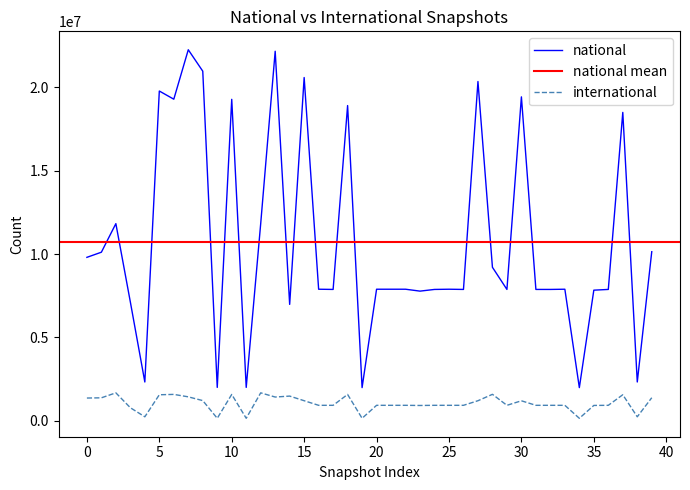

The value of national at 5 is 19776603. True or false?

True